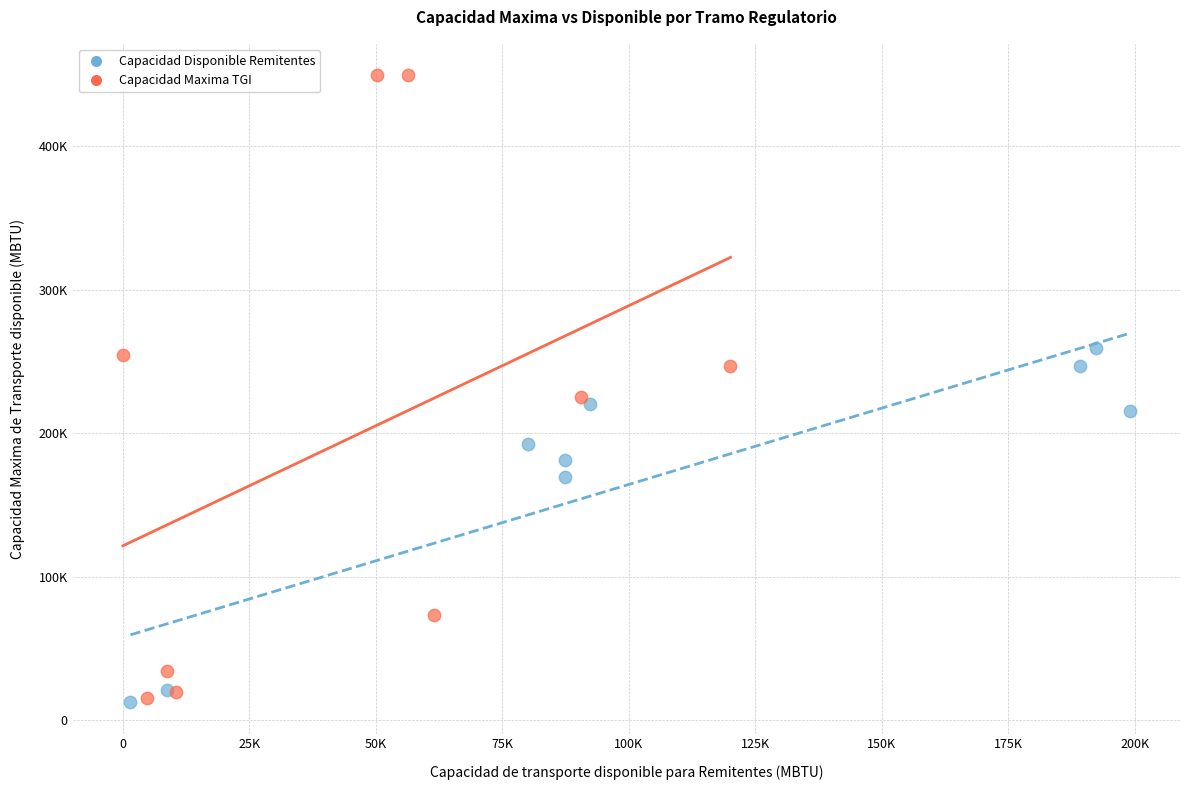

Which series has the widest spread of Y values?

Capacidad Maxima TGI